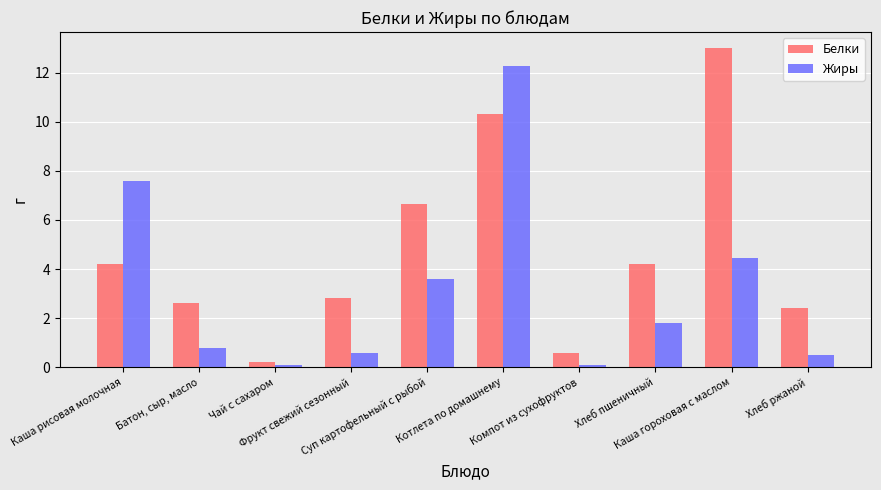

What is the difference between the maximum and minimum values in the Белки series?

12.8